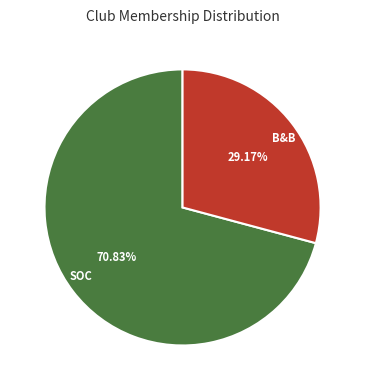

Rank the categories by value from lowest to highest.

B&B, SOC